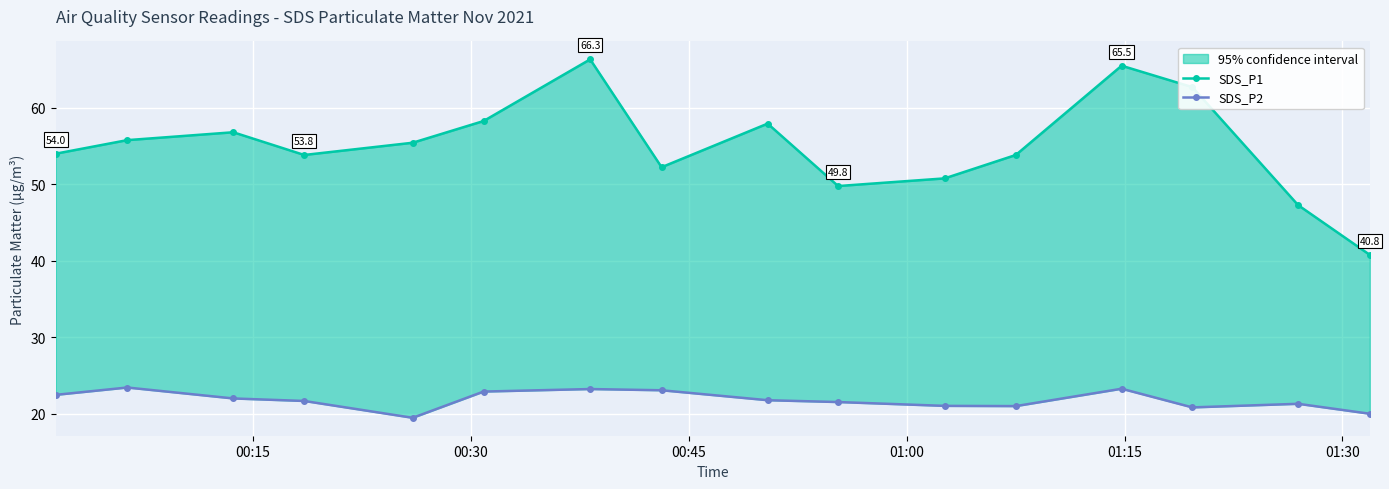

The SDS_P1 series shows 84.1 at 14. True or false?

False